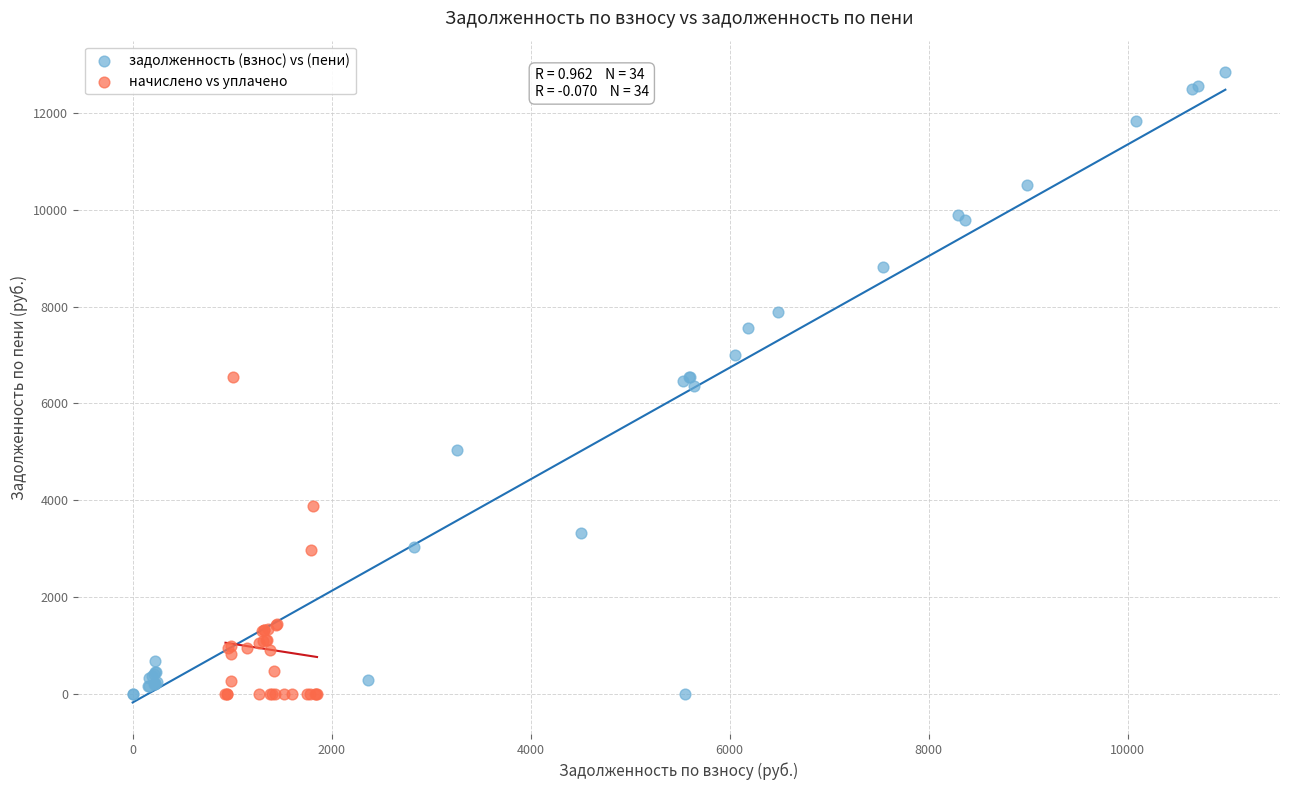

What are all the series names shown in the legend?

задолженность (взнос) vs (пени), начислено vs уплачено